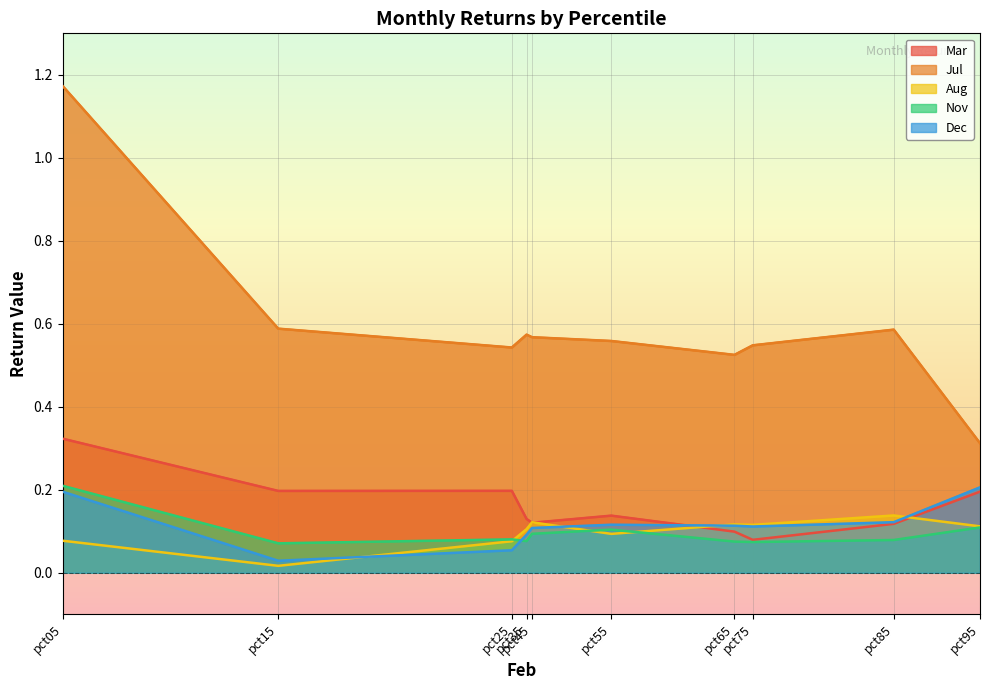

What is the total value across all series at pct65?

0.9